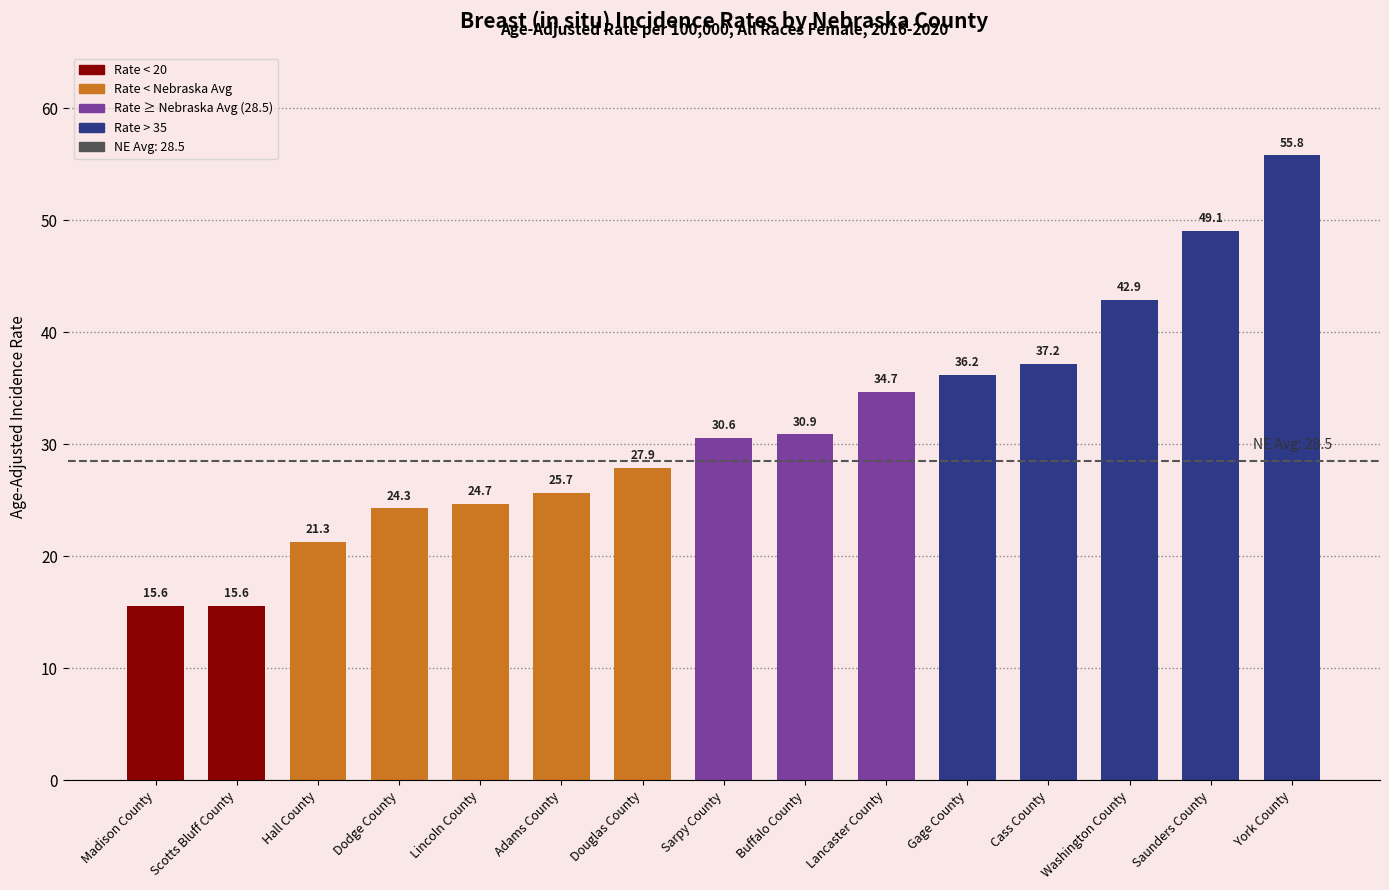

Is it true that the value at Douglas County is 27.9?

True